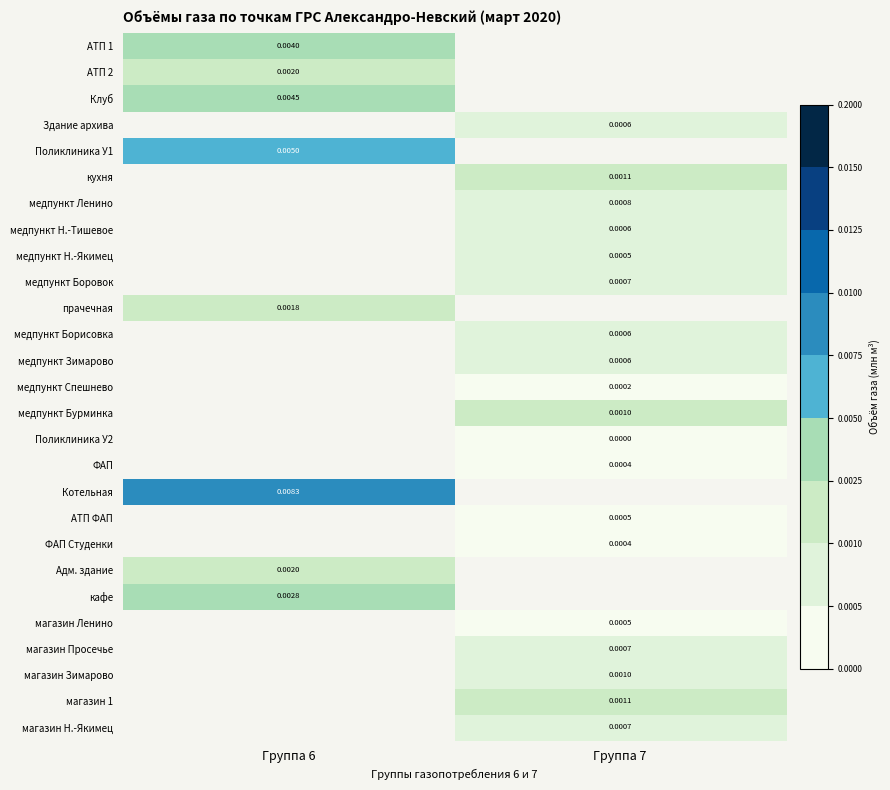

How many categories are shown in the chart?

2